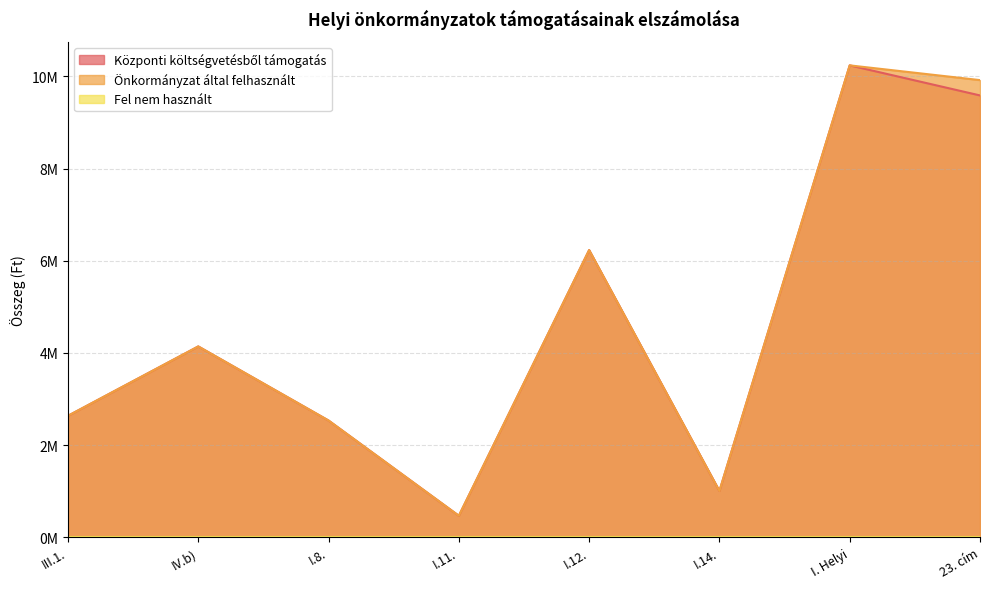

What is the difference between the Önkormányzat által felhasznált values at I. Helyi and III.1.?

7601387